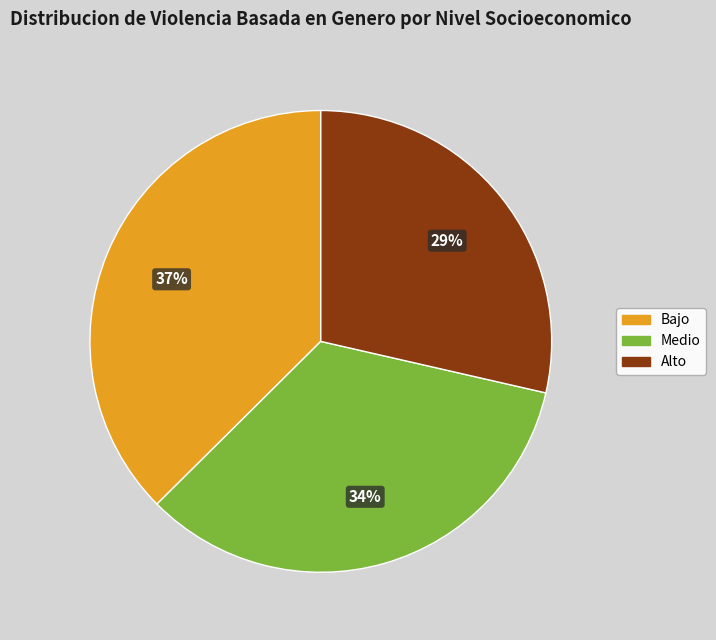

To the nearest percent, what is the combined percentage of Medio and Bajo?

71%